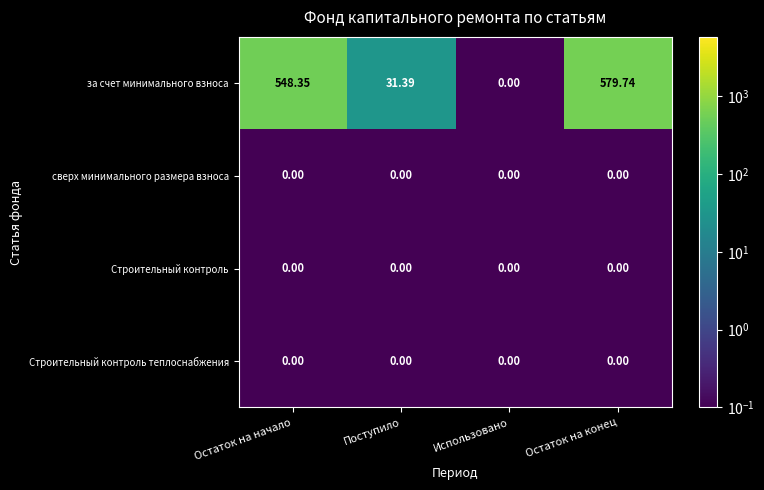

Between Остаток на начало and Поступило, which series saw the biggest shift?

за счет минимального взноса